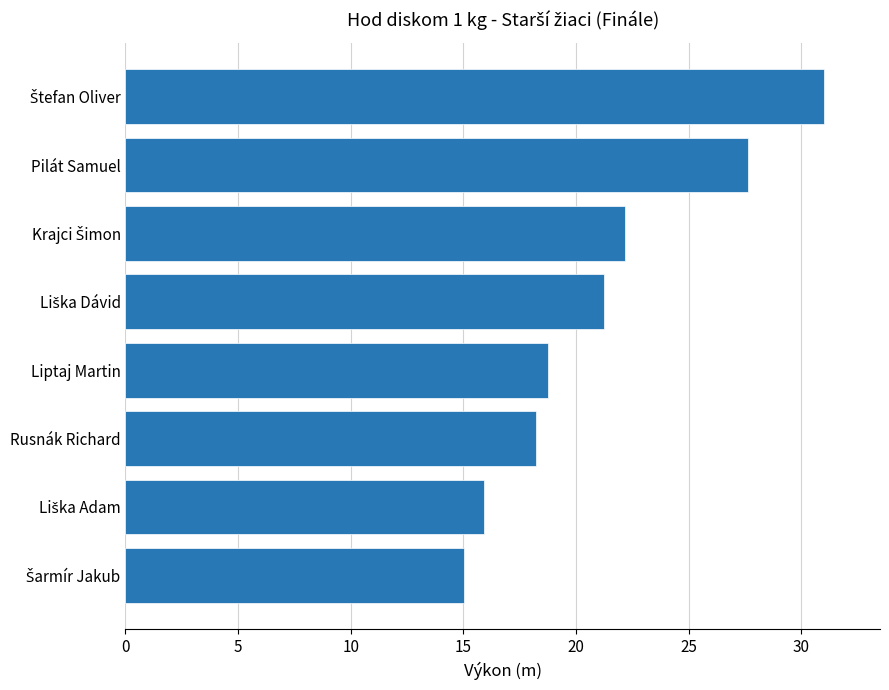

How many values are below 21?

4